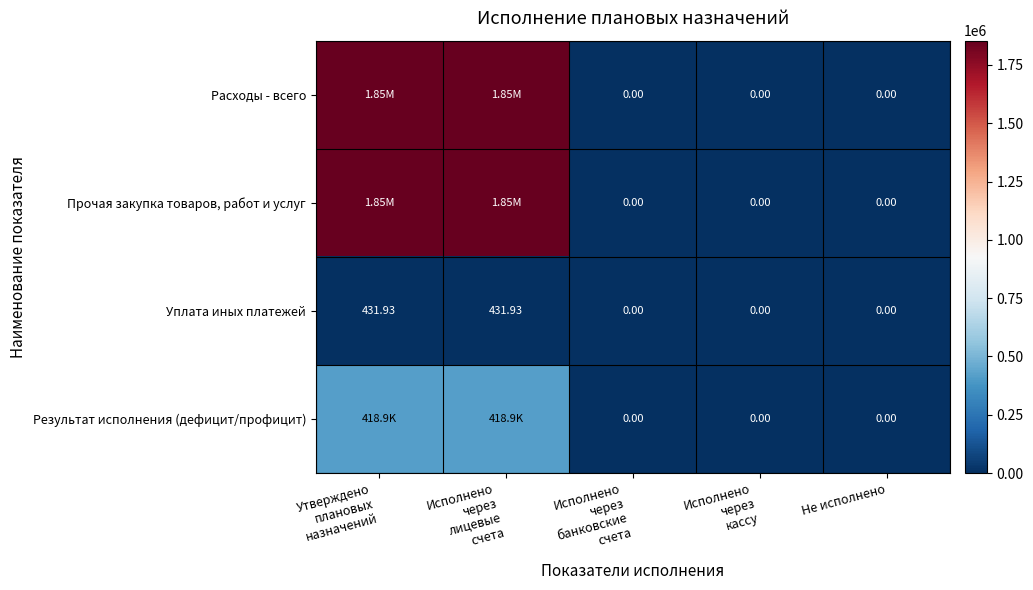

Which series has the largest total across all categories?

Расходы - всего